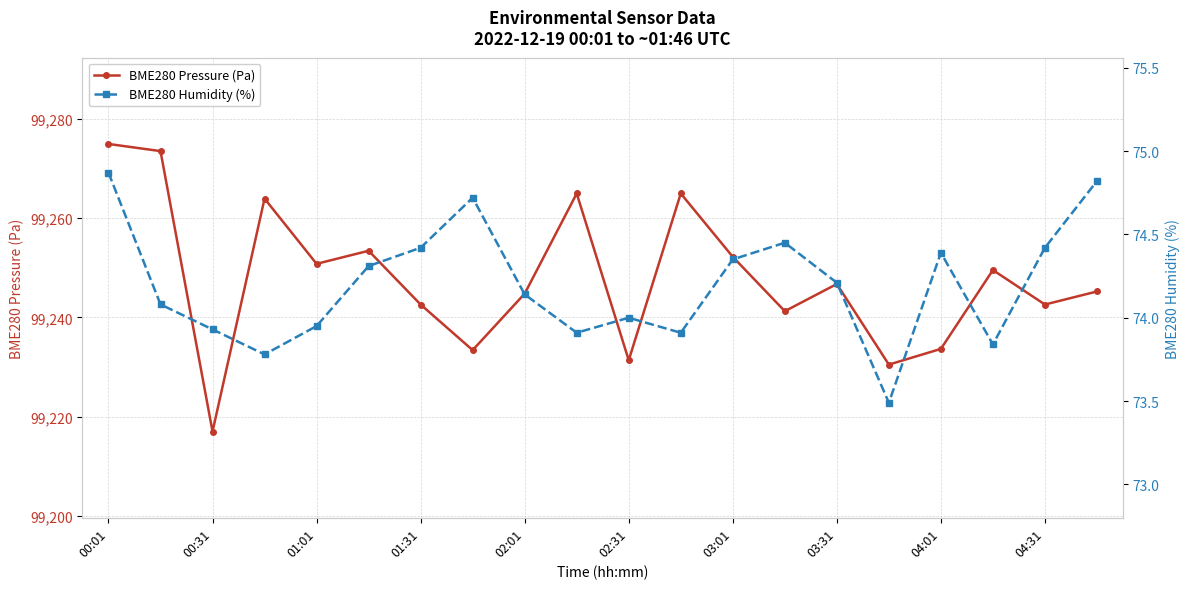

At which label does BME280 Pressure (Pa) reach its minimum?

00:31